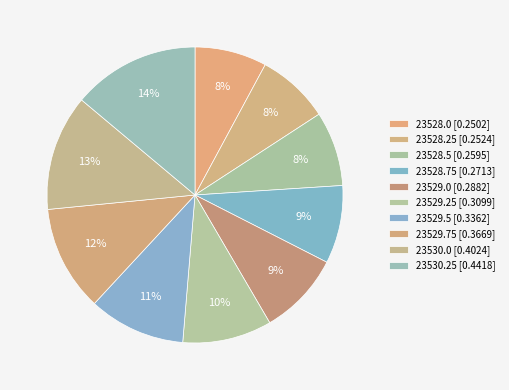

Count the number of slices in the pie.

10